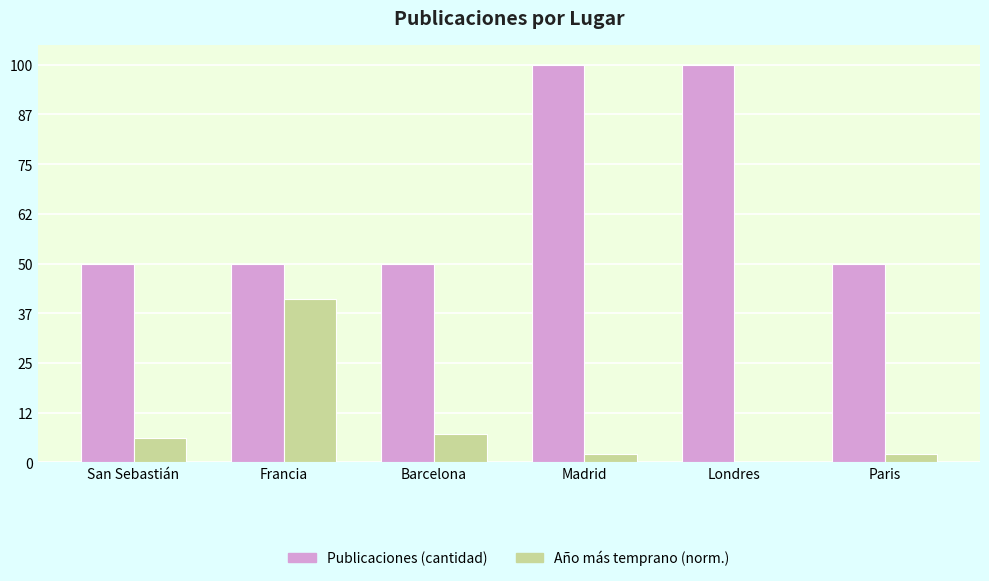

Which label corresponds to the largest value in the chart?

Madrid